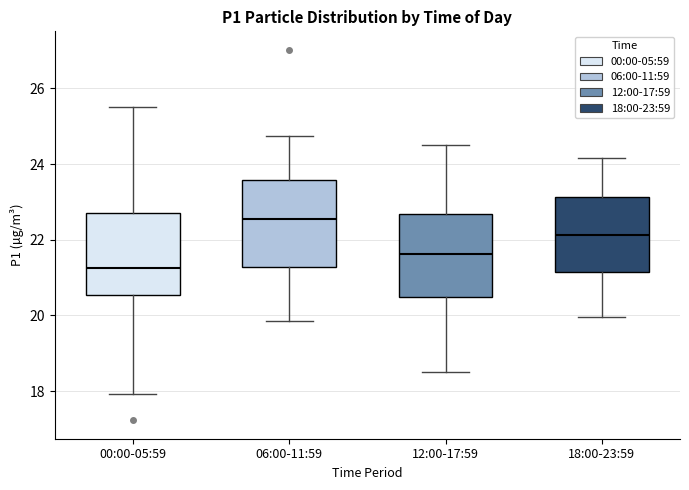

Reading left to right, read every box against the y-axis: the position of its median line, the range the box covers, and the ends of its whiskers. The values are not printed on the chart, so give them approximately, as read against the axis.

00:00-05:59: median 21.2, box 20.6 to 22.8, whiskers 18.0 to 25.6
06:00-11:59: median 22.6, box 21.2 to 23.6, whiskers 19.8 to 24.8
12:00-17:59: median 21.6, box 20.4 to 22.6, whiskers 18.6 to 24.6
18:00-23:59: median 22.2, box 21.2 to 23.2, whiskers 20.0 to 24.2